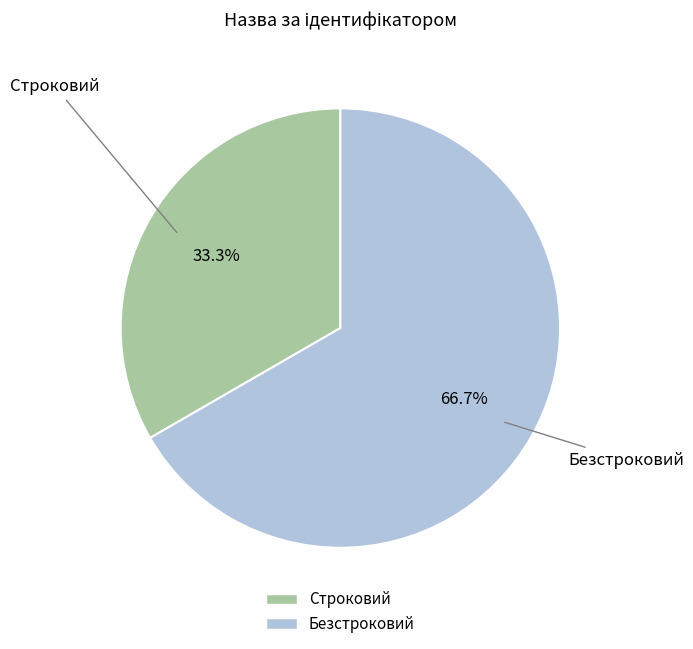

What is the smallest slice in the pie chart?

Строковий